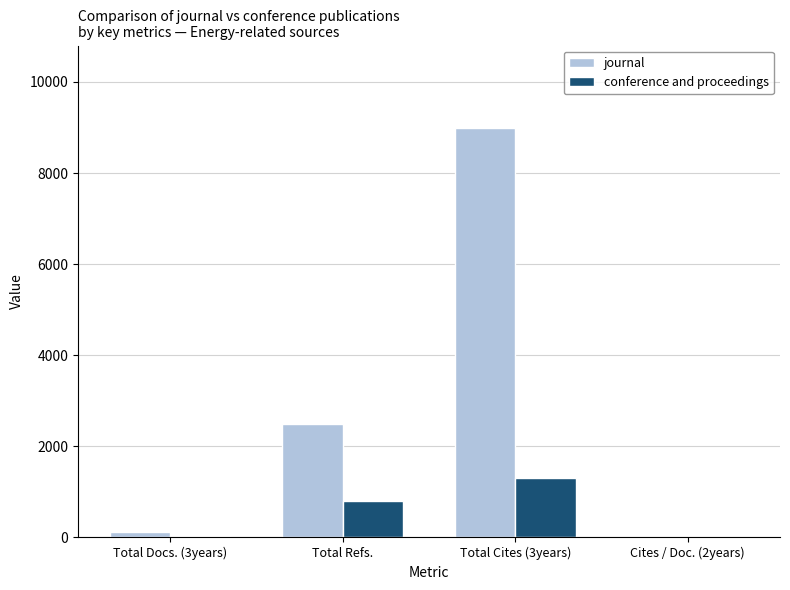

Between Total Cites (3years) and Cites / Doc. (2years), which series saw the biggest shift?

journal